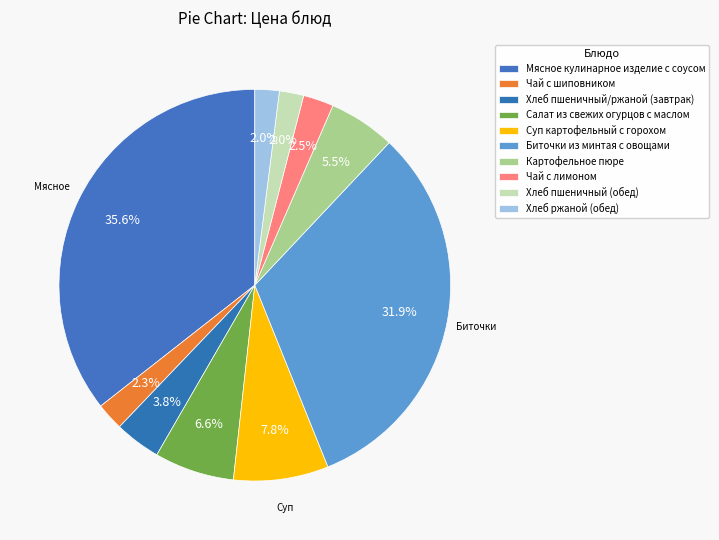

How many slices are in this pie chart?

10